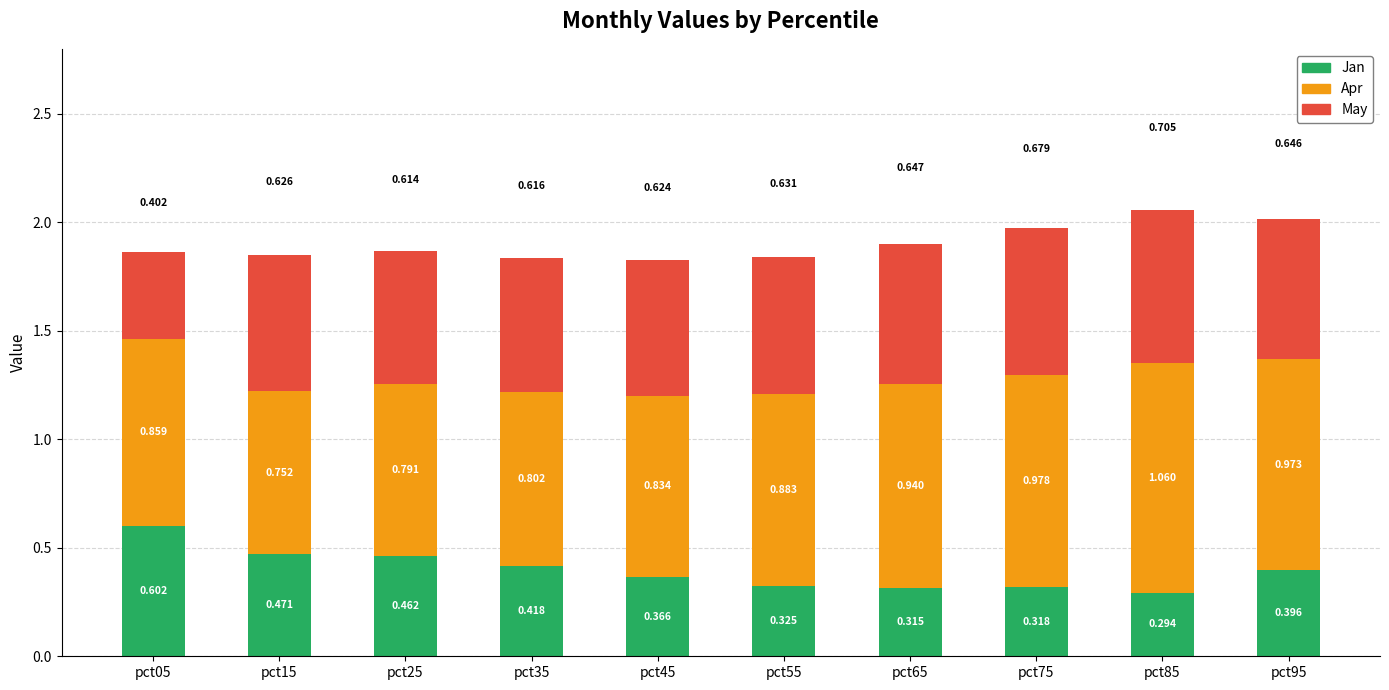

Is it true that May equals 0.6 at pct35?

True